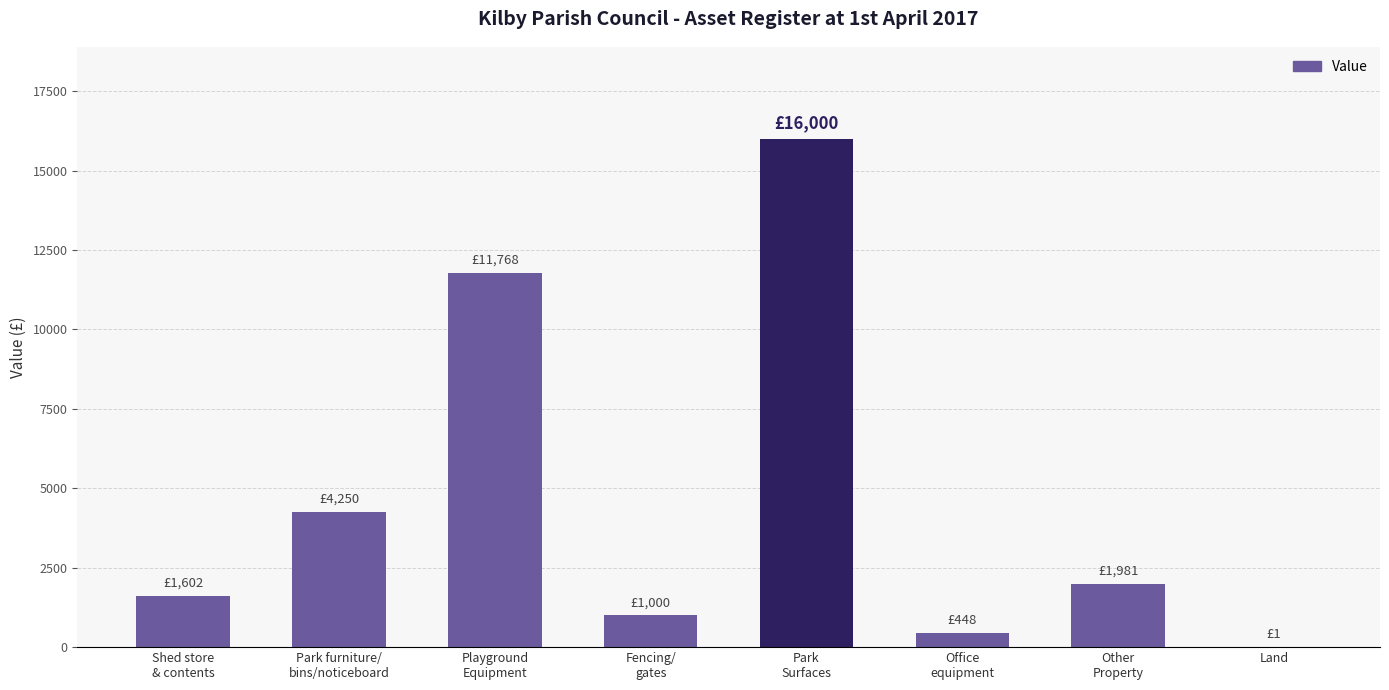

What is the change in value from Playground
Equipment to Office
equipment?

-11320